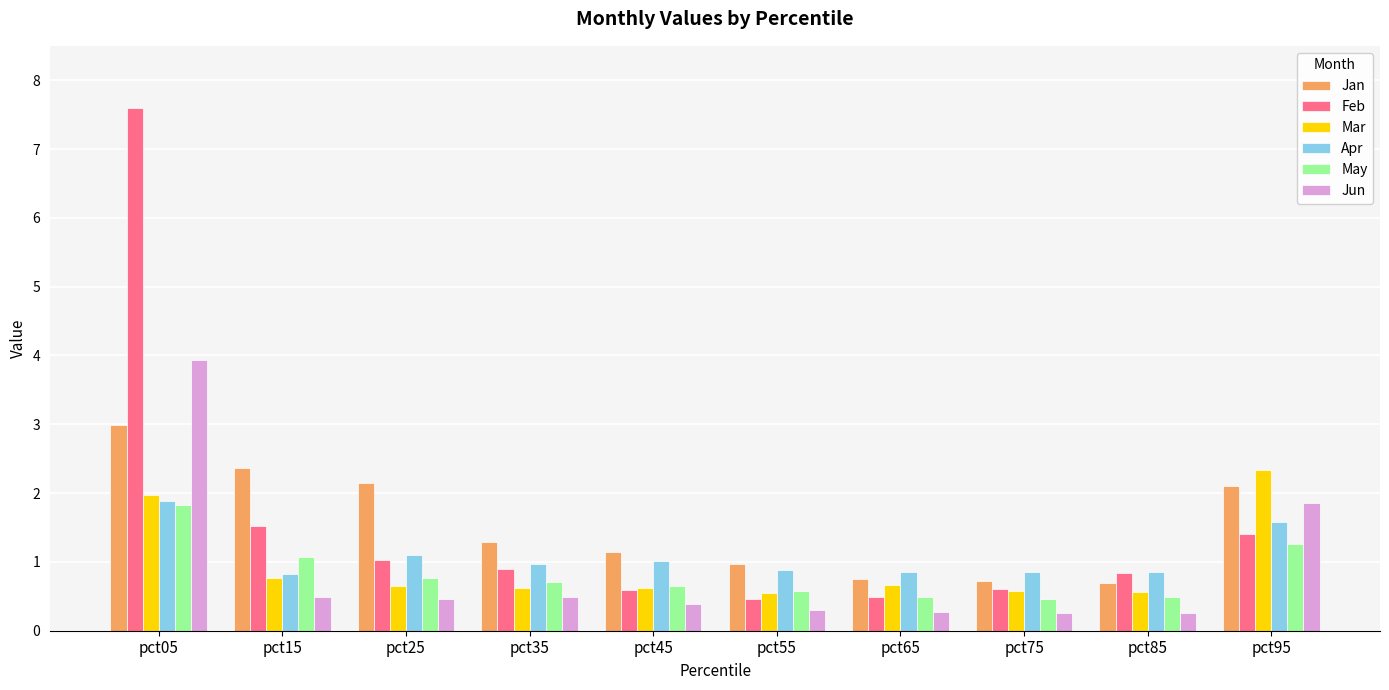

What is the difference between the maximum and minimum values in the Mar series?

1.8